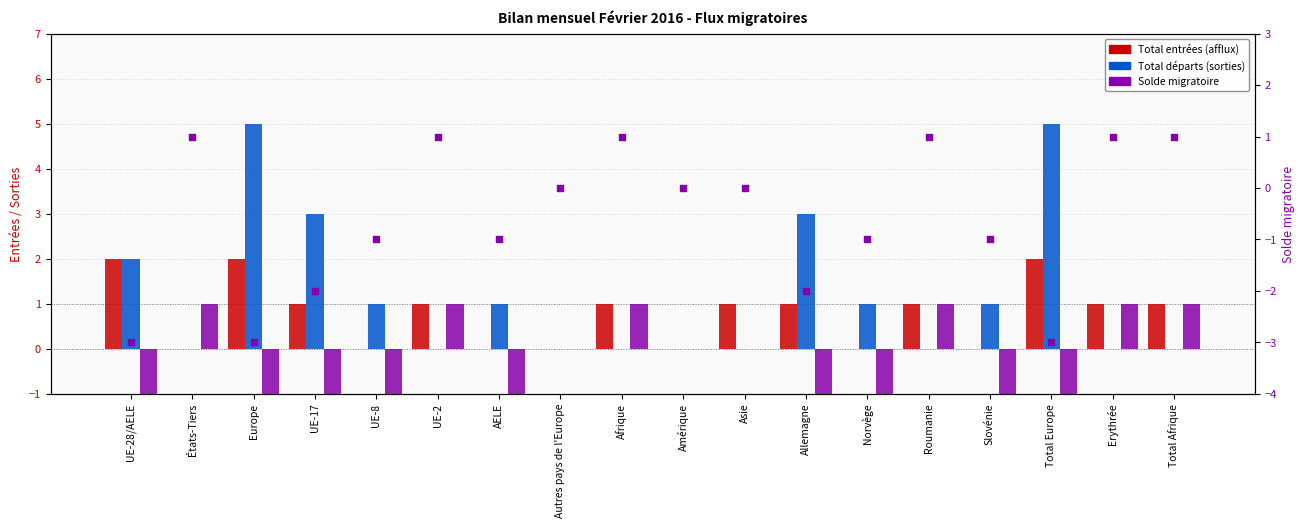

Which series reaches the maximum Y coordinate?

Total départs (sorties)